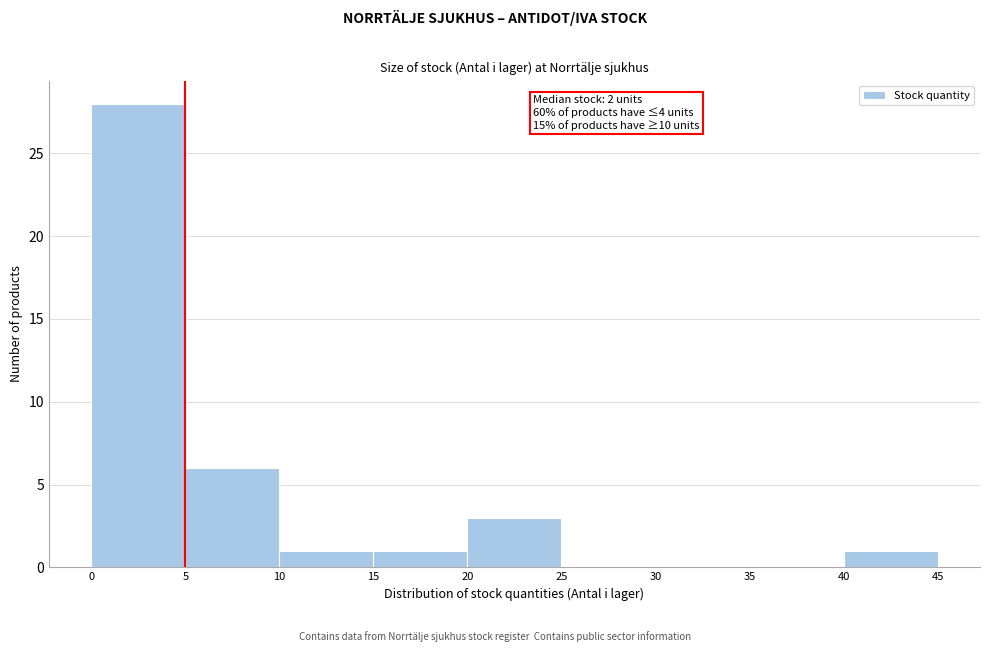

Which range on the x-axis has the tallest bar?

0 to 5